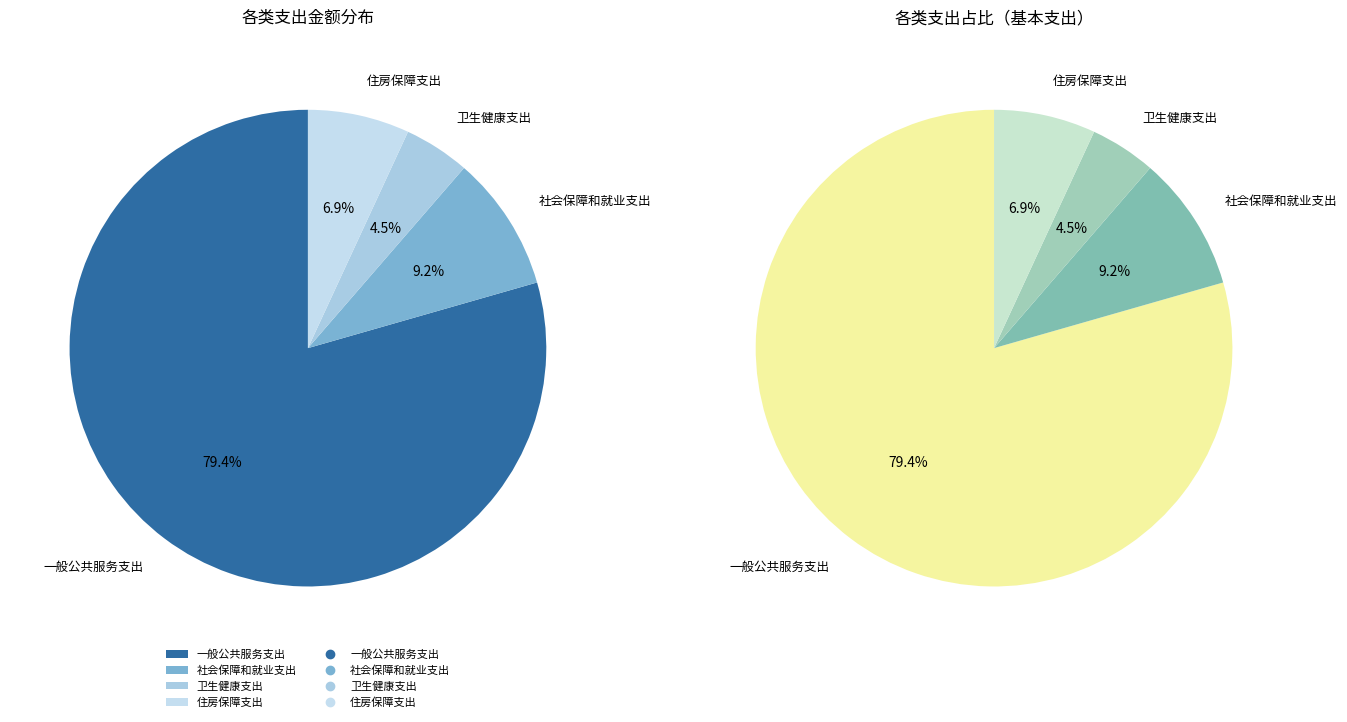

To the nearest percent, what is the combined percentage of 一般公共服务支出 and 卫生健康支出?

84%